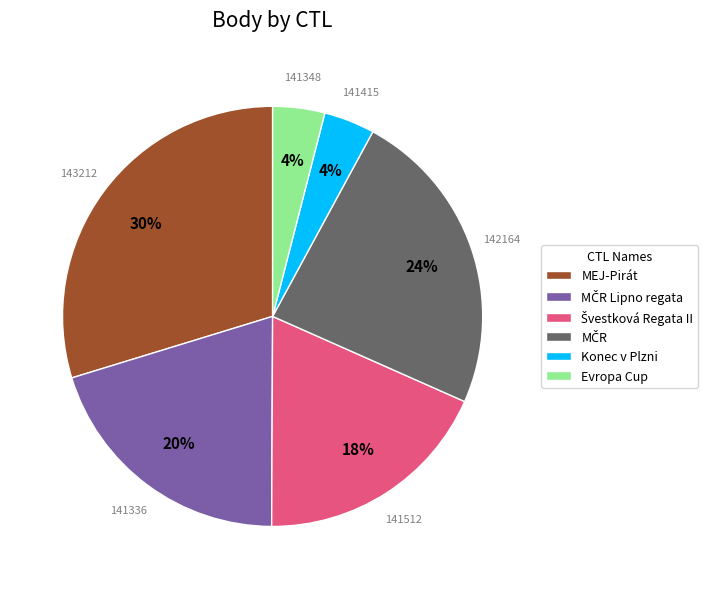

Does any single category account for the majority?

No